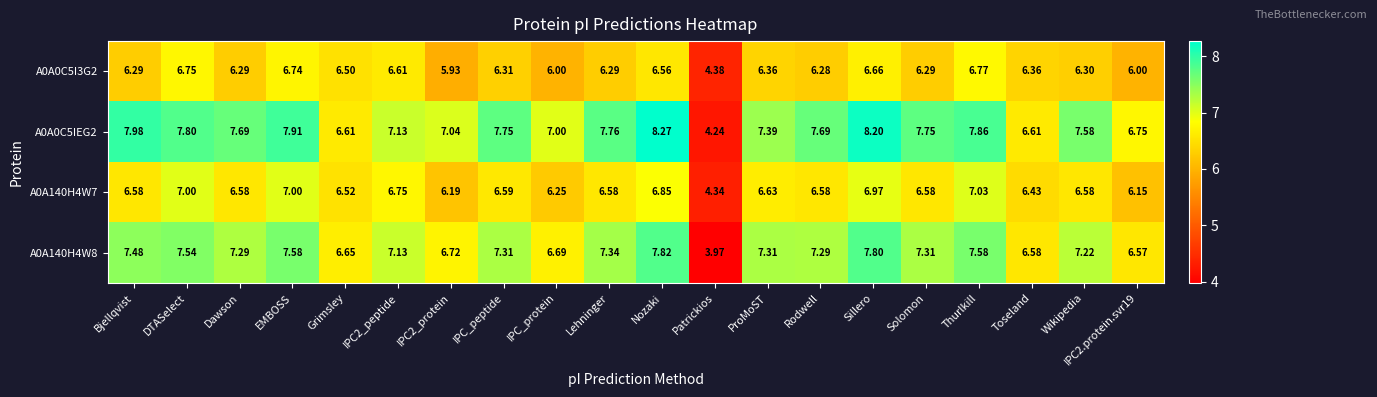

Which category has the highest value across all series?

Nozaki